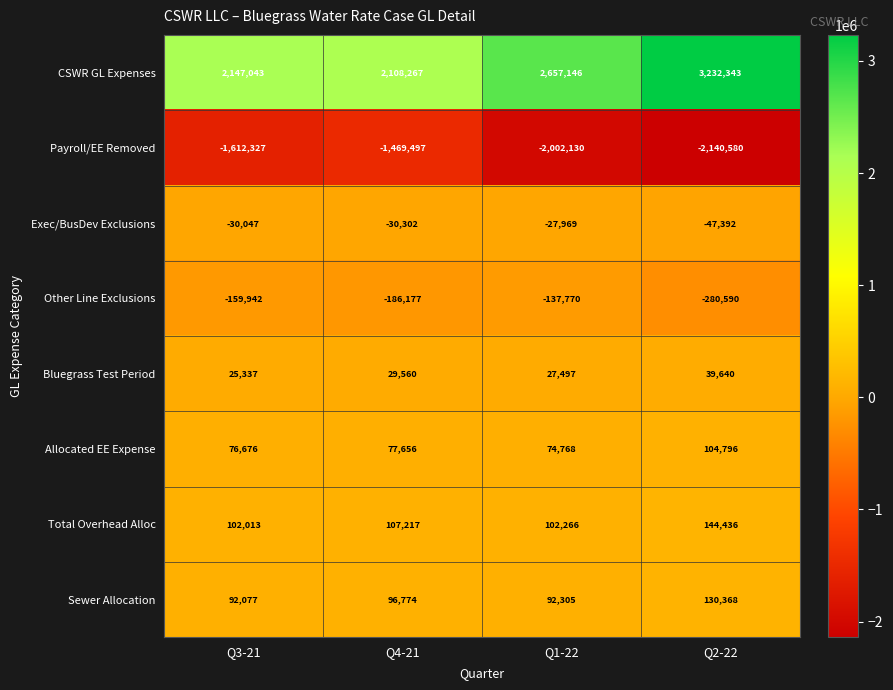

What is the difference between the maximum and minimum values in the Exec/BusDev Exclusions series?

19423